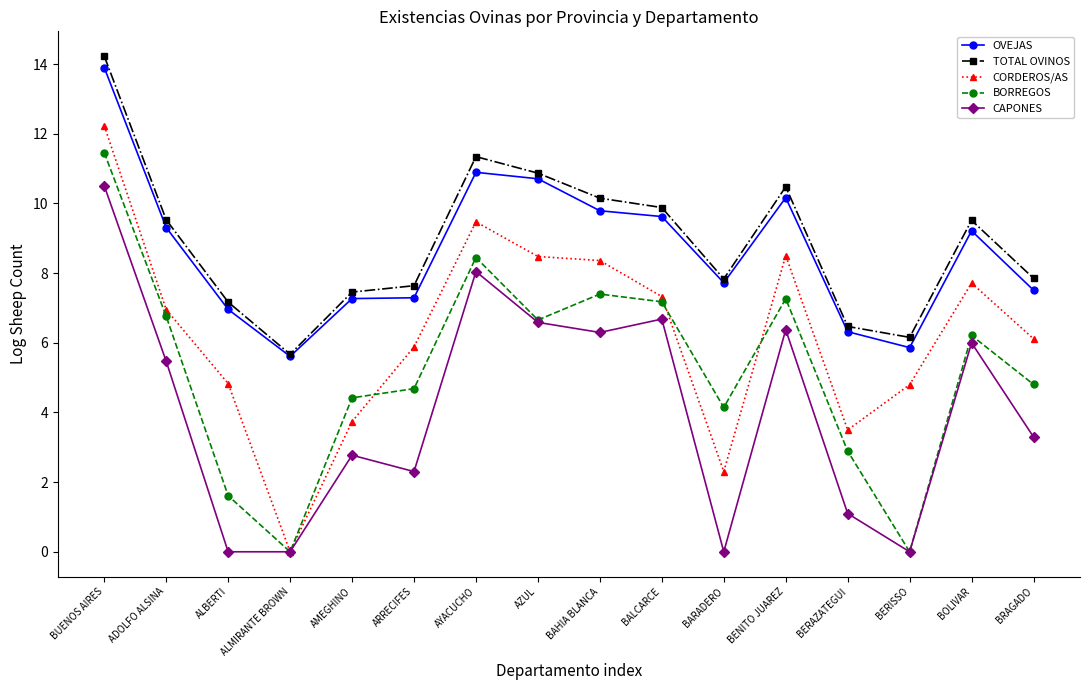

What is the value of the CORDEROS/AS point at the 2nd from the left?

7.0